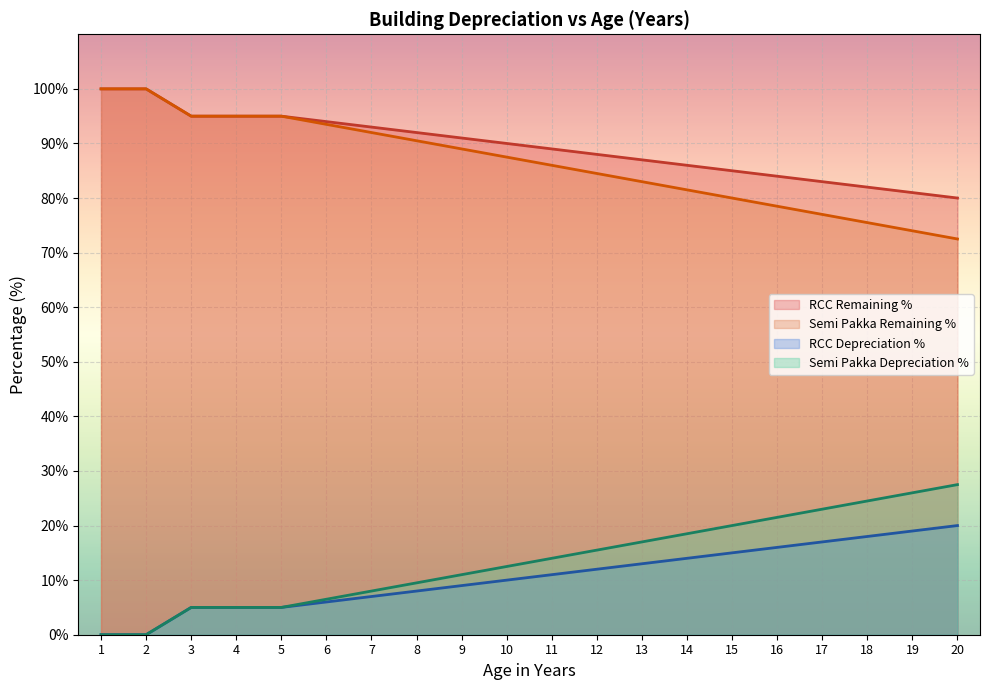

The Semi Pakka Depreciation % series shows 126.1 at 12. True or false?

False